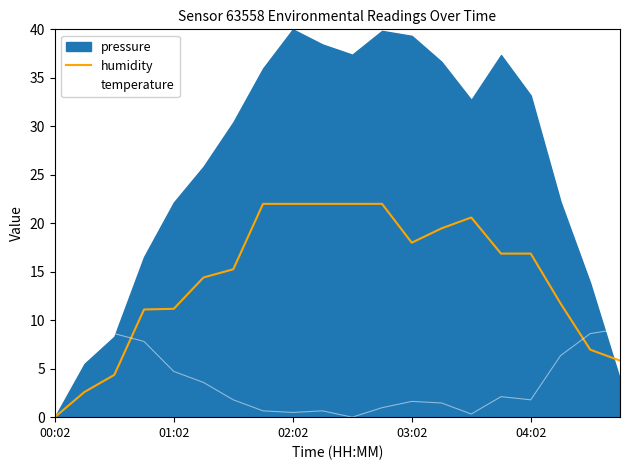

Read the temperature value at 15.

2.1